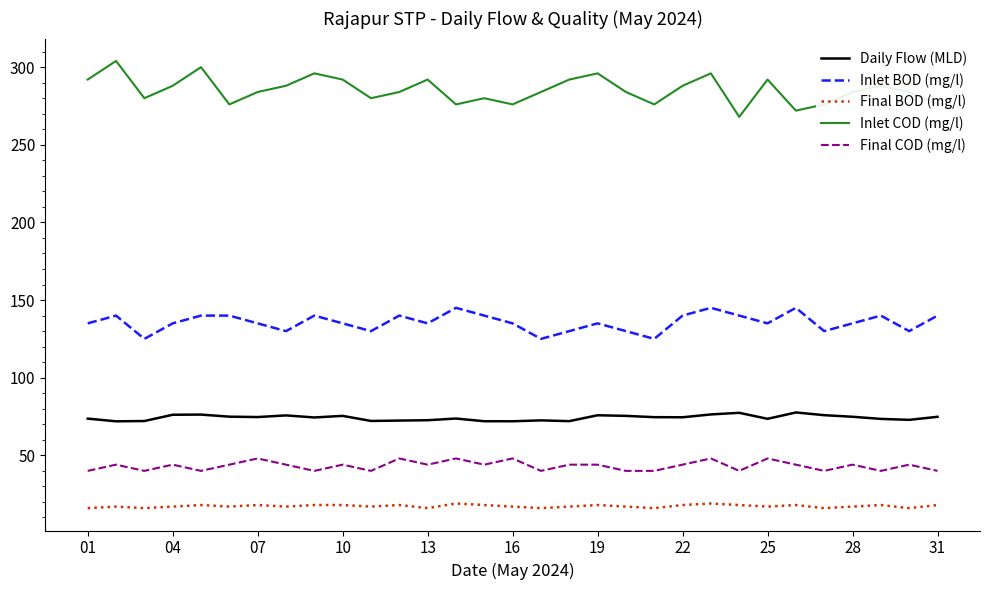

True or false: Inlet BOD (mg/l) has more than 2 interior local peaks.

True